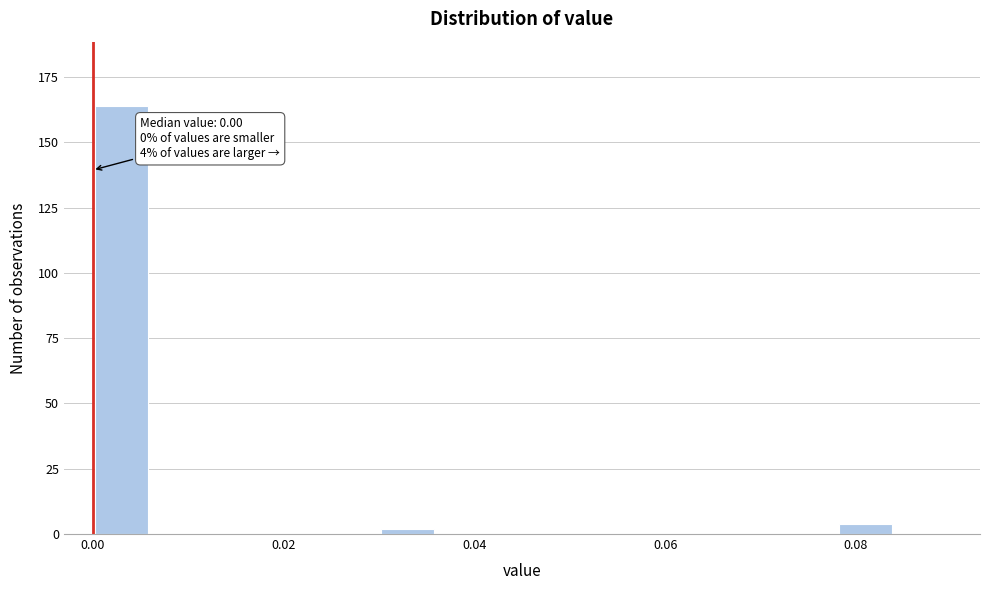

Read against the x-axis, roughly where is the centre of the tallest bar?

0.004